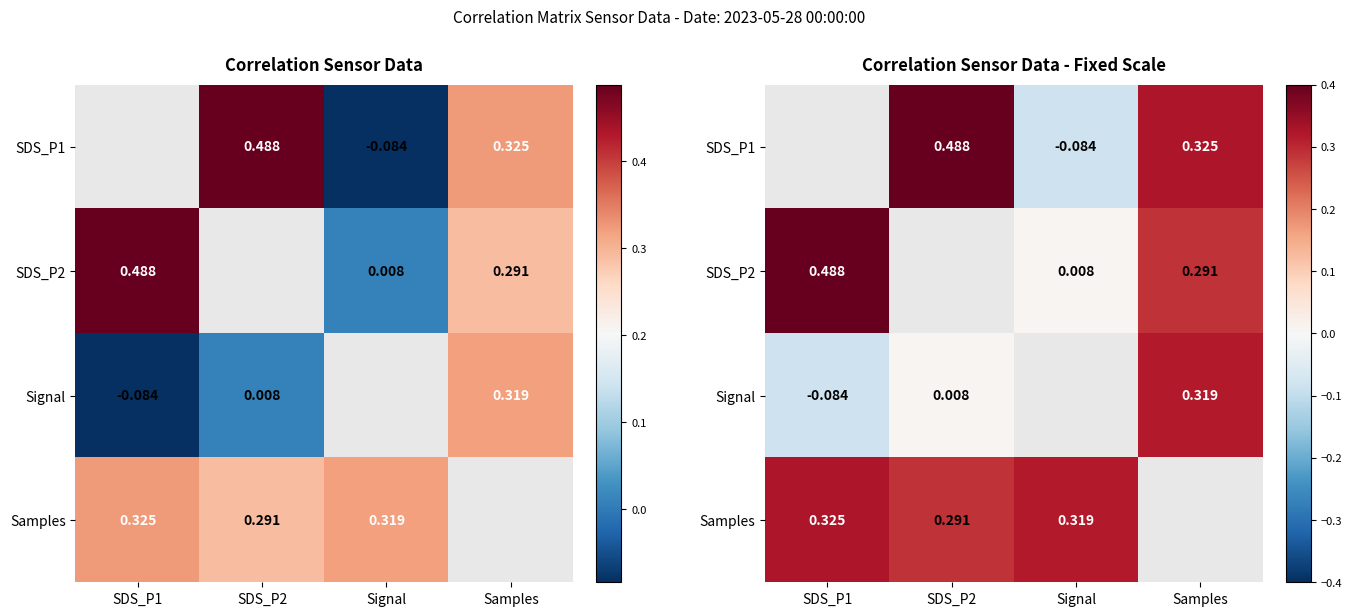

Which series changed the most between Signal and Samples?

SDS_P1